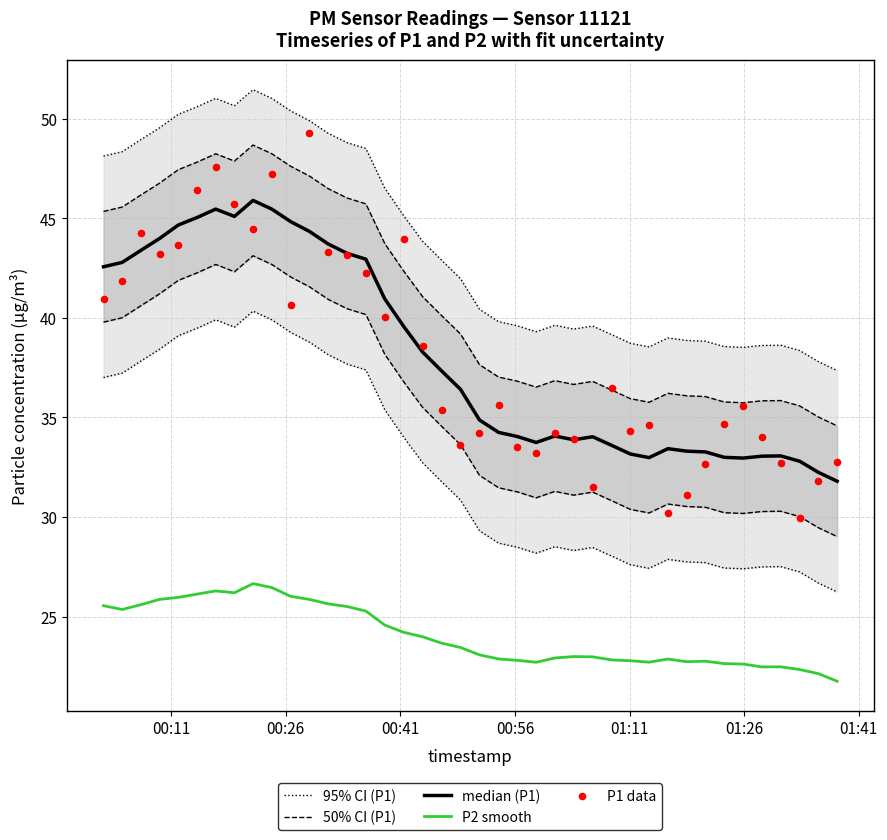

What are all the series names shown in the legend?

95% CI (P1), 50% CI (P1), median (P1), P2 smooth, P1 data